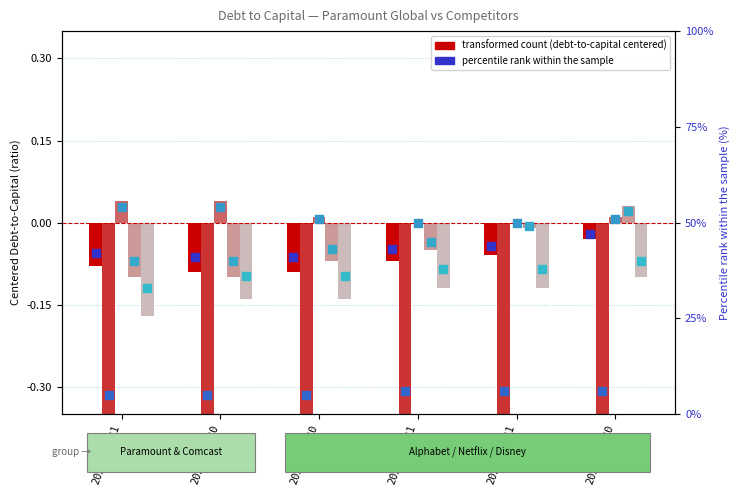

What is the total value across all series at 2022-06-30?

-0.7